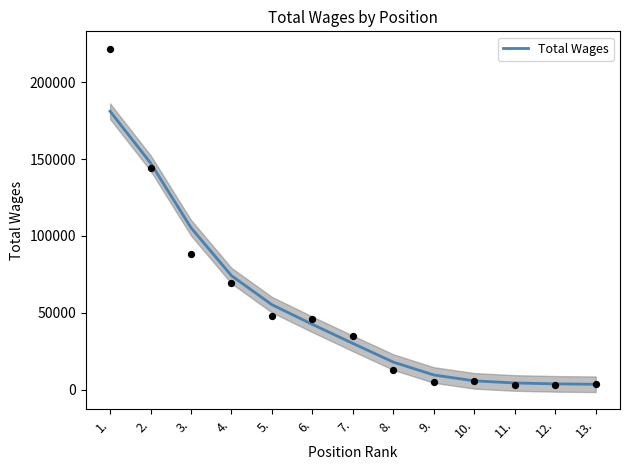

Which has a higher value, 4. or 1.?

1.